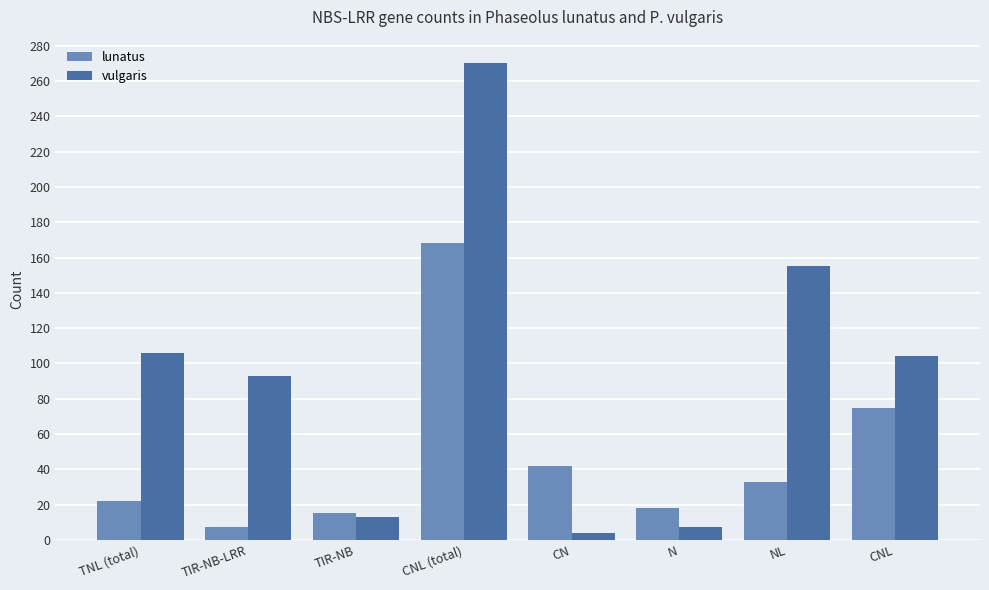

At which category is the sum across all series the highest?

CNL (total)